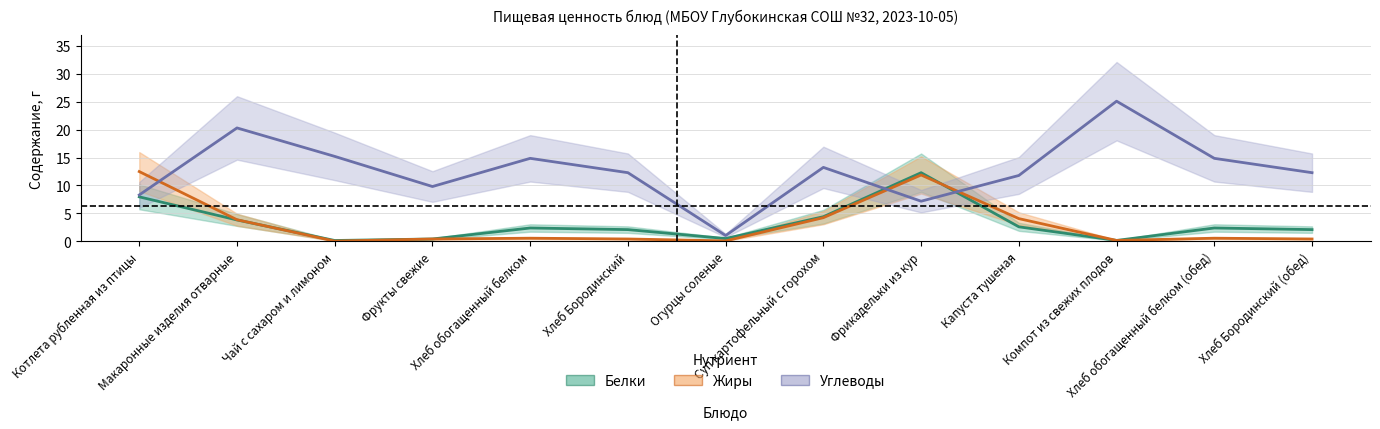

Is this an area chart (filled region under the line)?

No